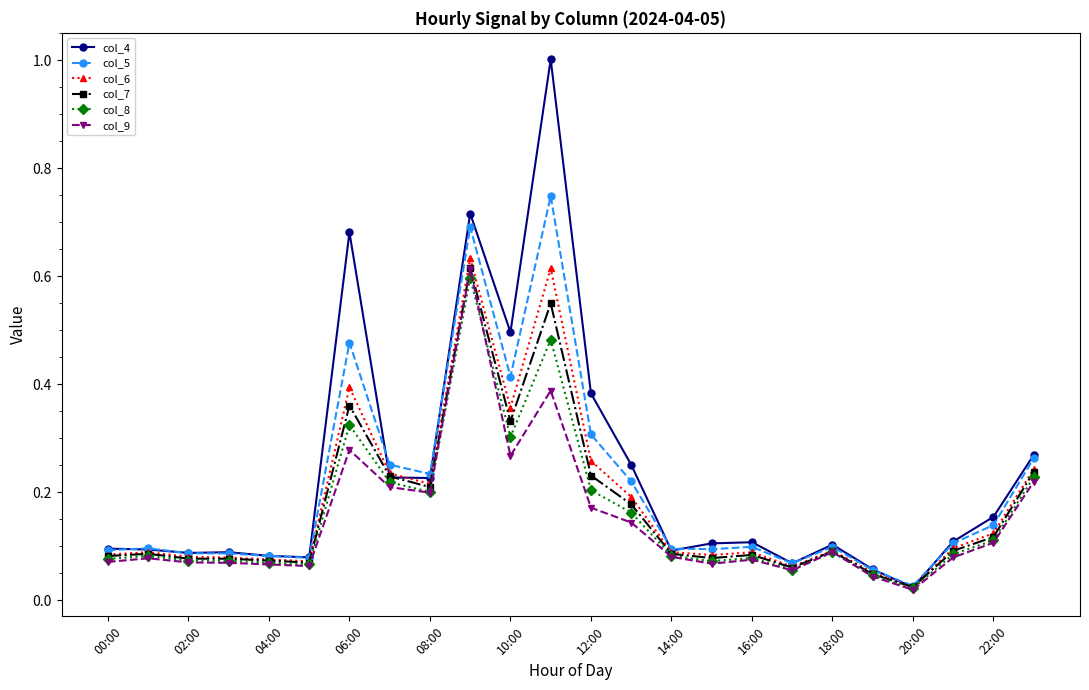

True or false: col_6 has more than 1 interior local peaks.

True